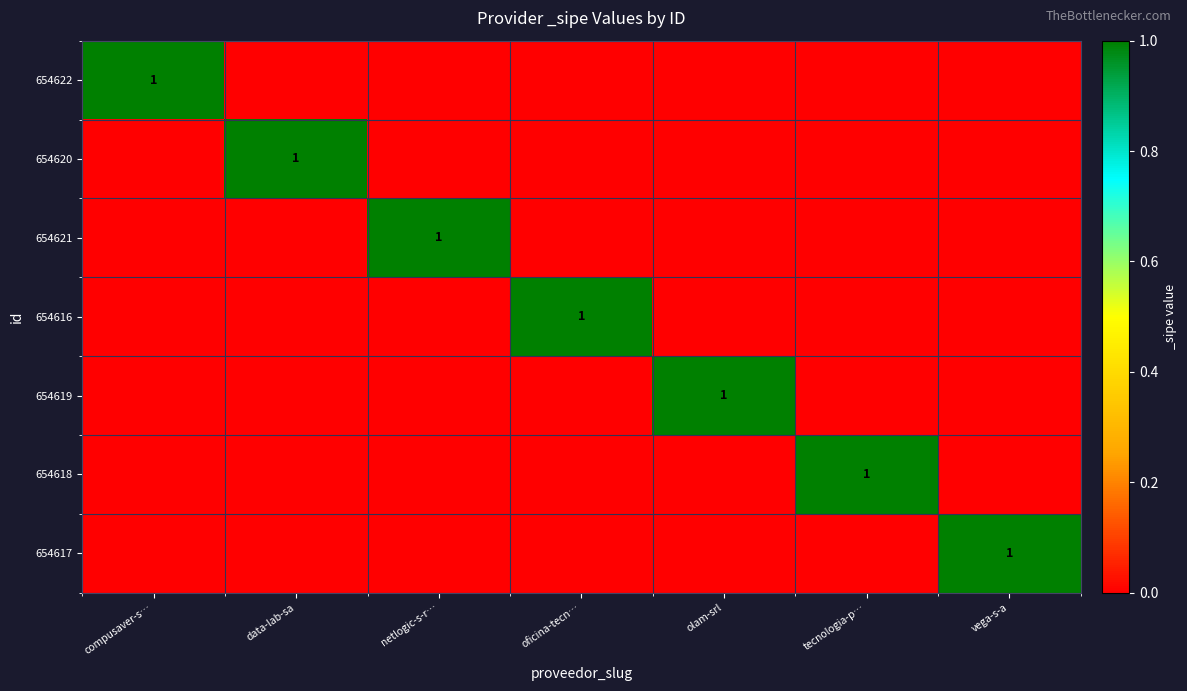

The value of 654617 at vega-s-a is 1. True or false?

True